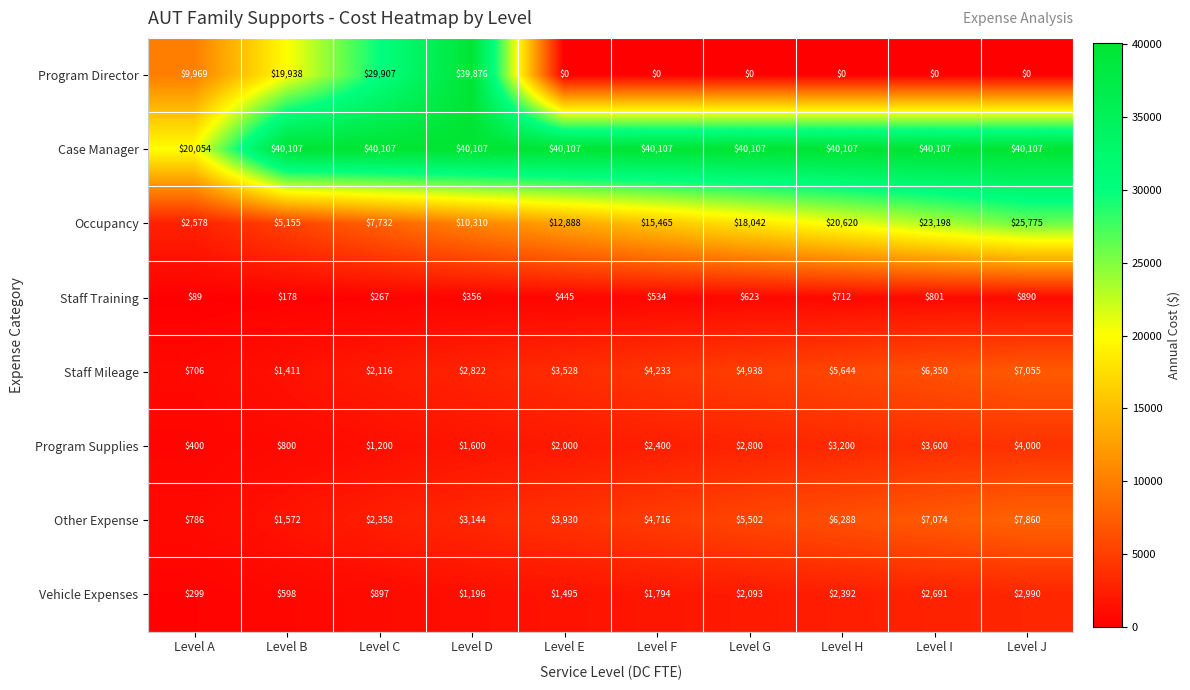

At which category is the sum across all series the highest?

Level D